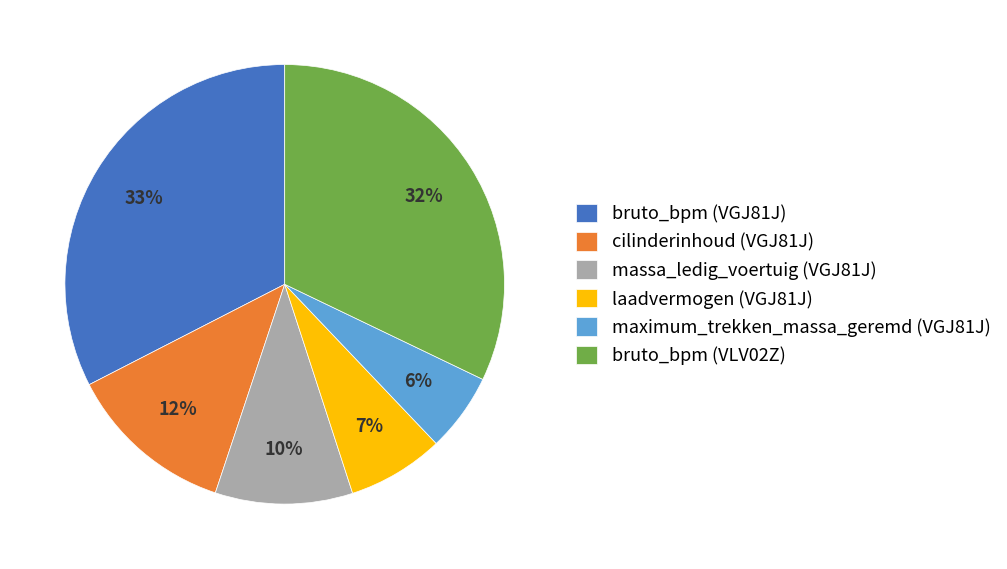

Which has a higher value, maximum_trekken_massa_geremd (VGJ81J) or massa_ledig_voertuig (VGJ81J)?

massa_ledig_voertuig (VGJ81J)